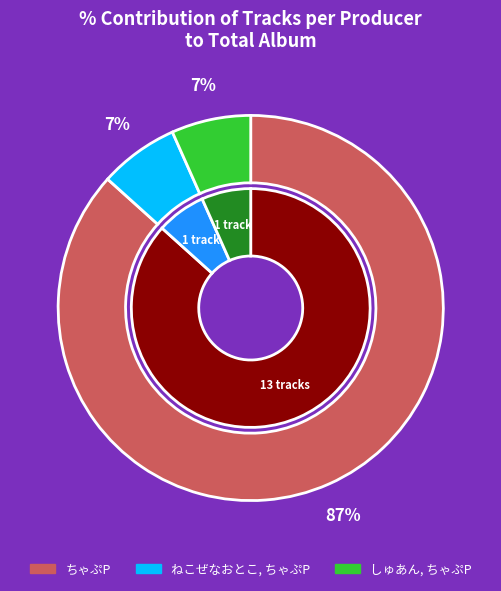

Which category has the biggest portion of the pie?

ちゃぷP